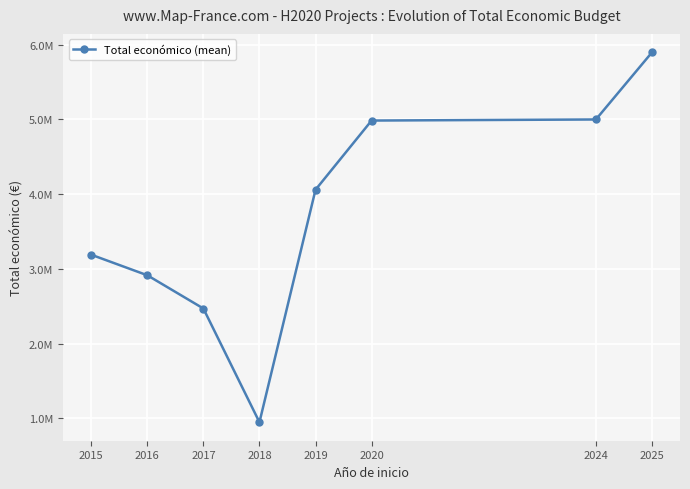

Does the chart have visible grid lines?

Yes